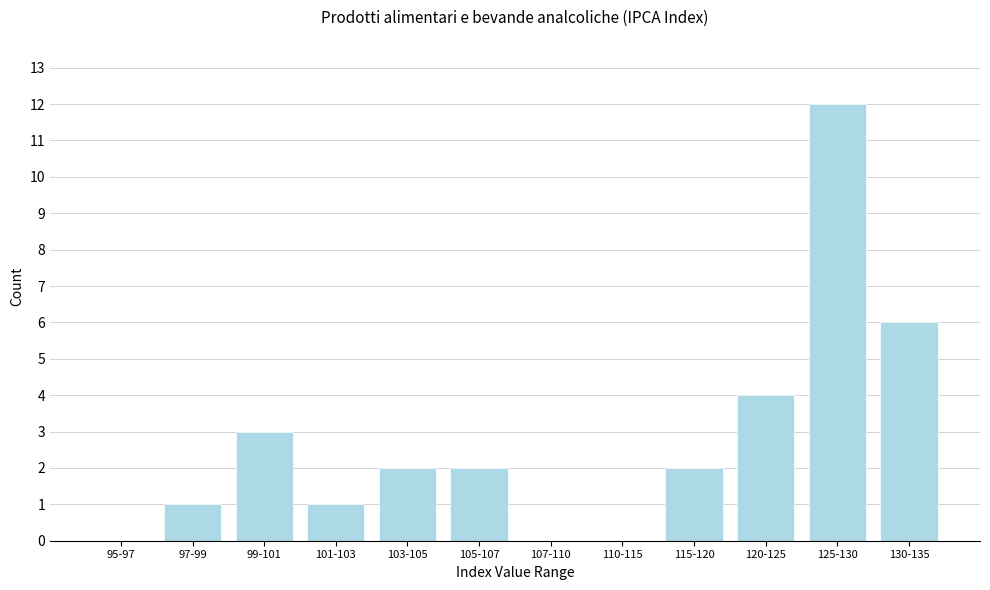

Reading right to left, transcribe all the data shown in this chart.

130-135=6	125-130=12	120-125=4	115-120=2	110-115=0	107-110=0	105-107=2	103-105=2	101-103=1	99-101=3	97-99=1	95-97=0